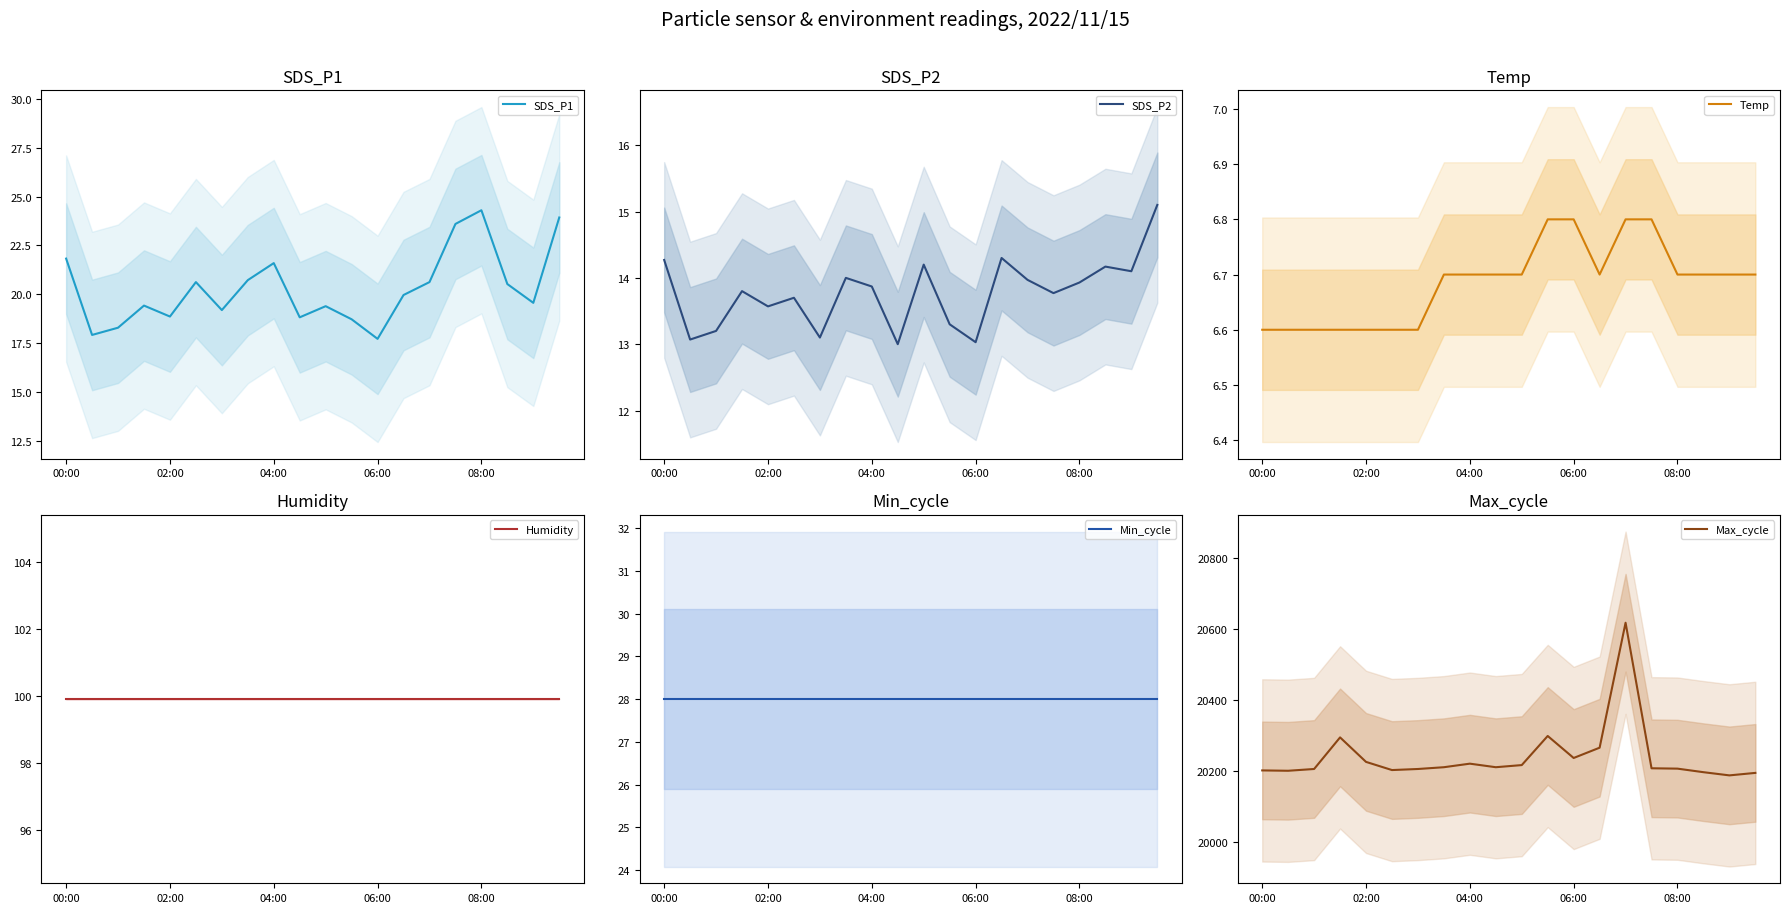

Rank the series at 08:00 from highest to lowest value.

Max_cycle, Humidity, Min_cycle, SDS_P1, SDS_P2, Temp